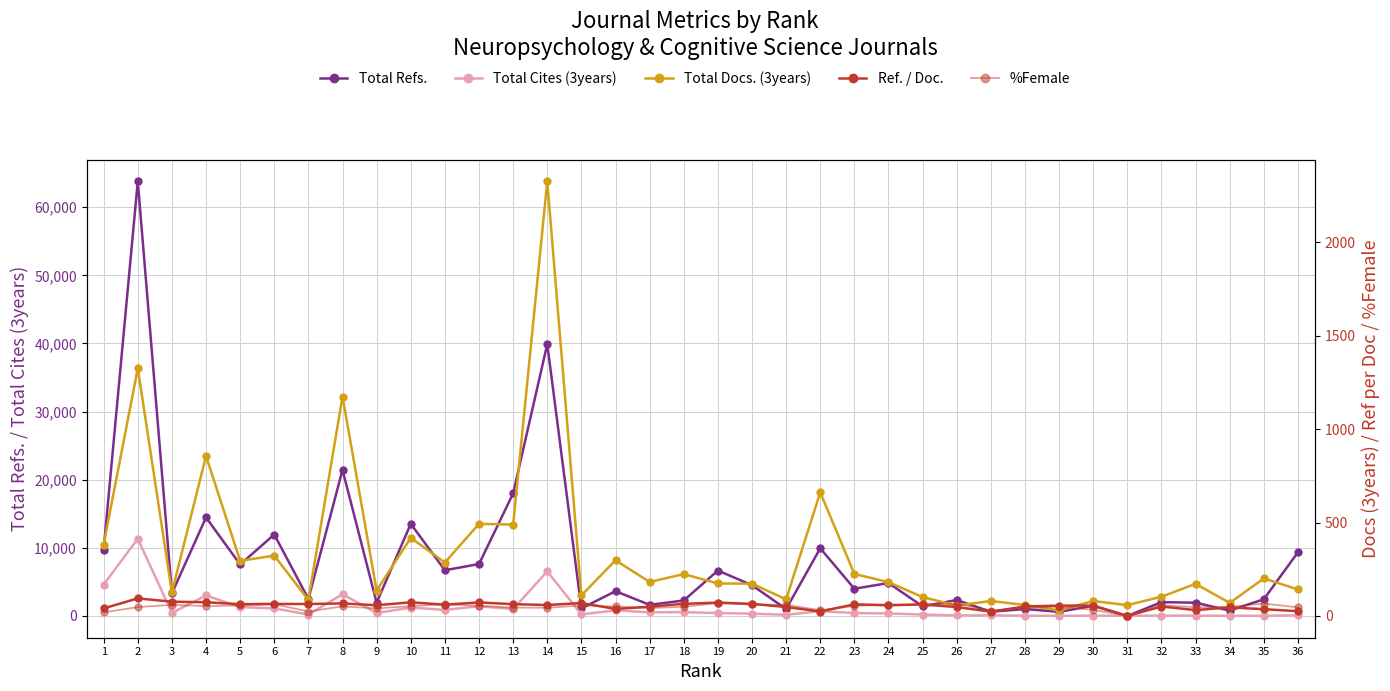

Between 2 and 9, which series saw the biggest shift?

Total Refs.